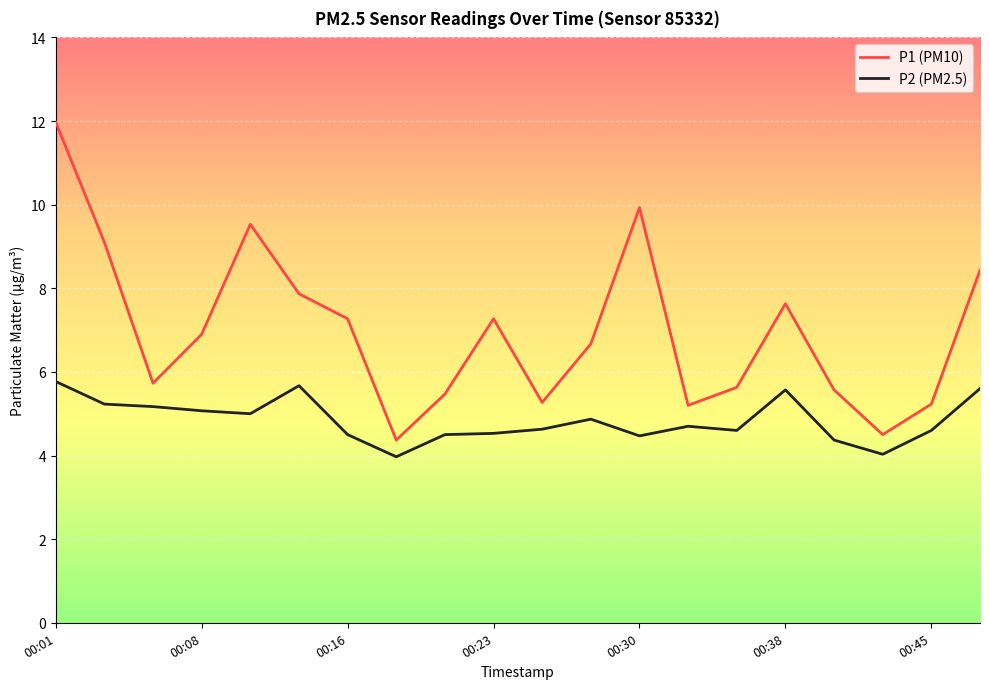

Which series has the widest spread of values?

P1 (PM10)